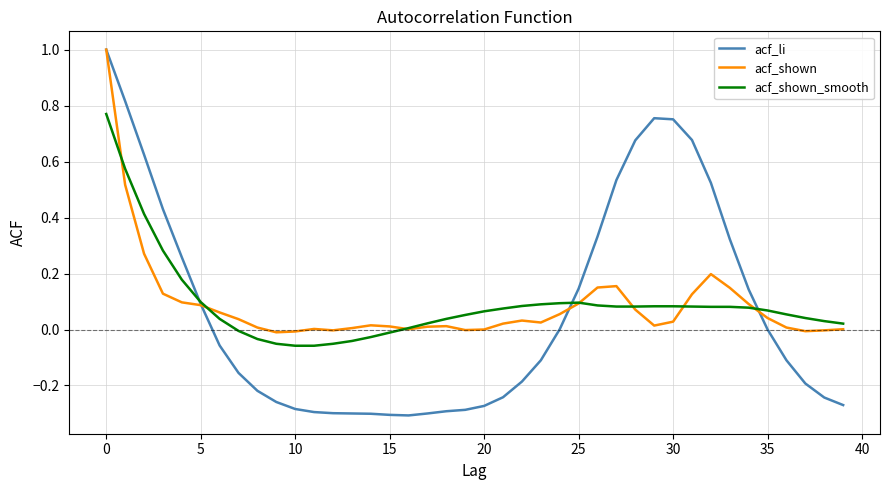

Which series has the widest spread of values?

acf_li